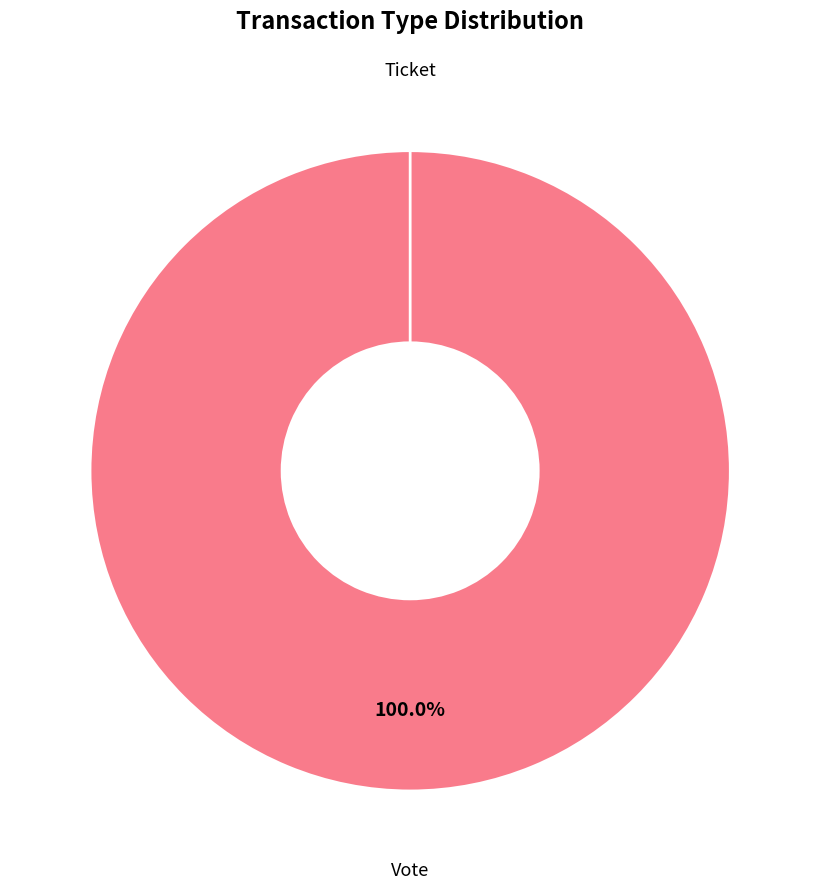

To the nearest percent, what is the difference between the largest and smallest slice percentages?

100%